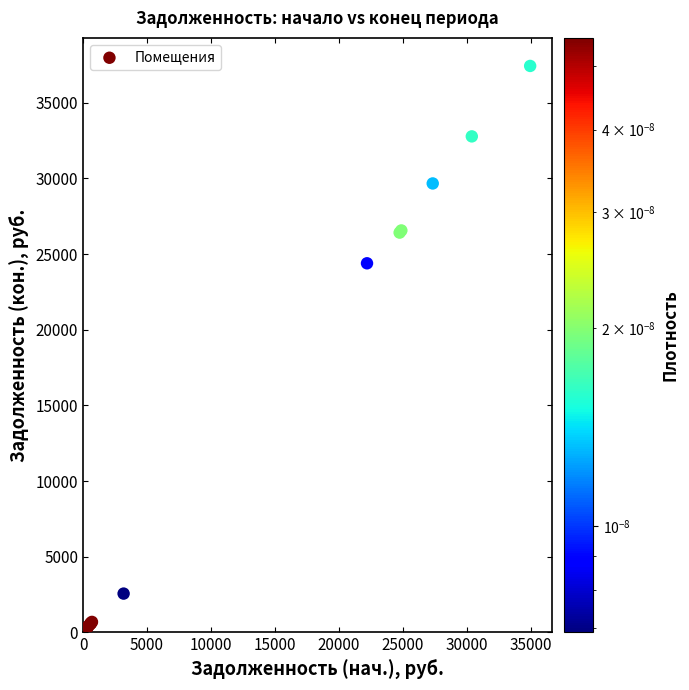

What Y value in the scatter plot is closest to 18899?

24390.1